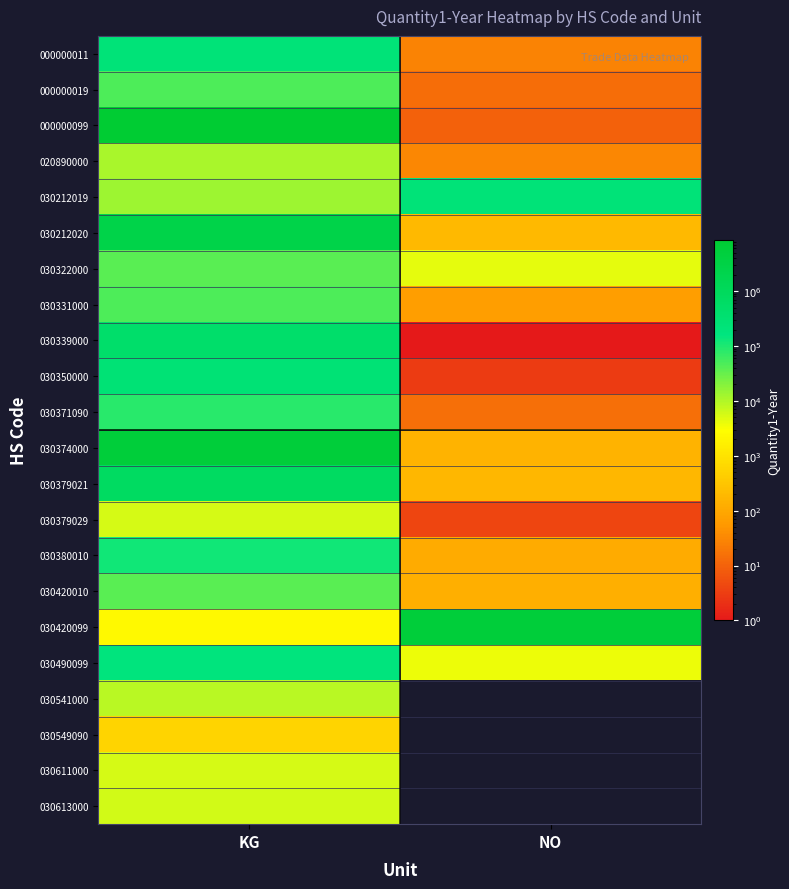

What is the total value across all series at KG?

19571029